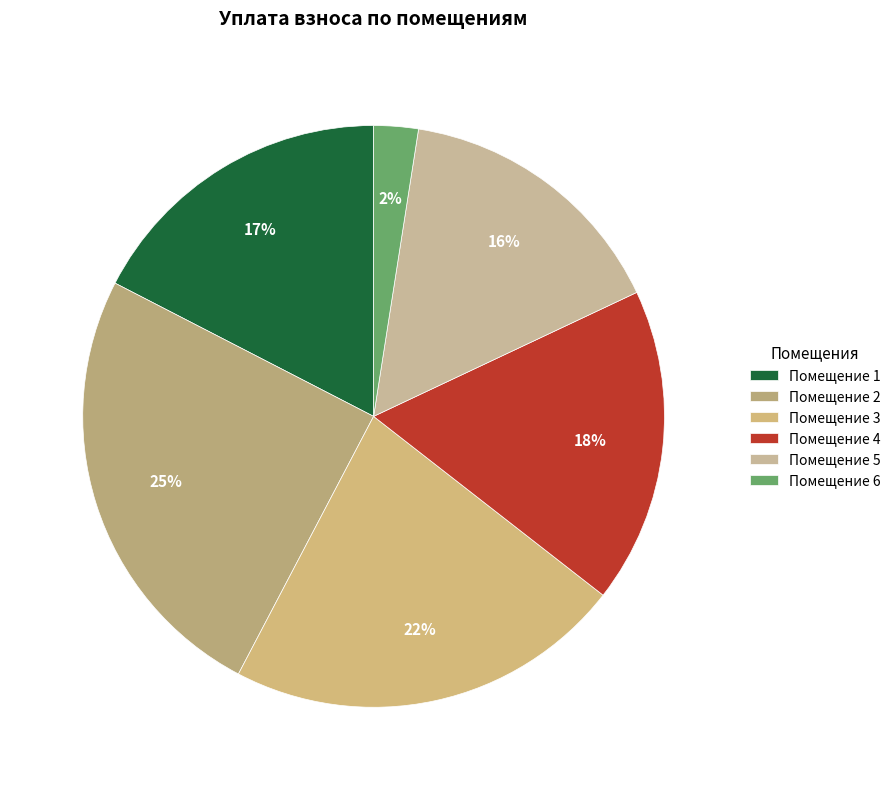

Is there any slice that represents more than half of the pie?

No